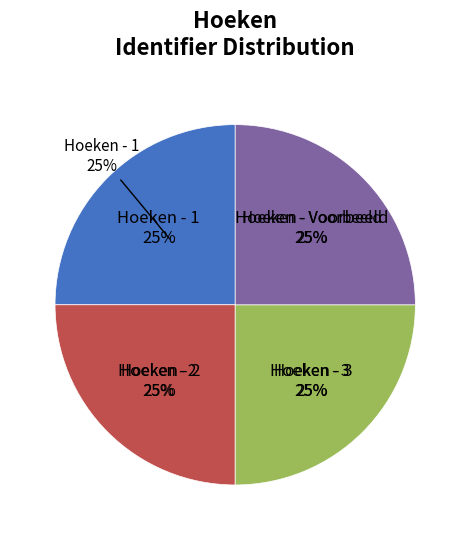

The Hoeken - 3 slice represents 25% of the pie. True or false?

True